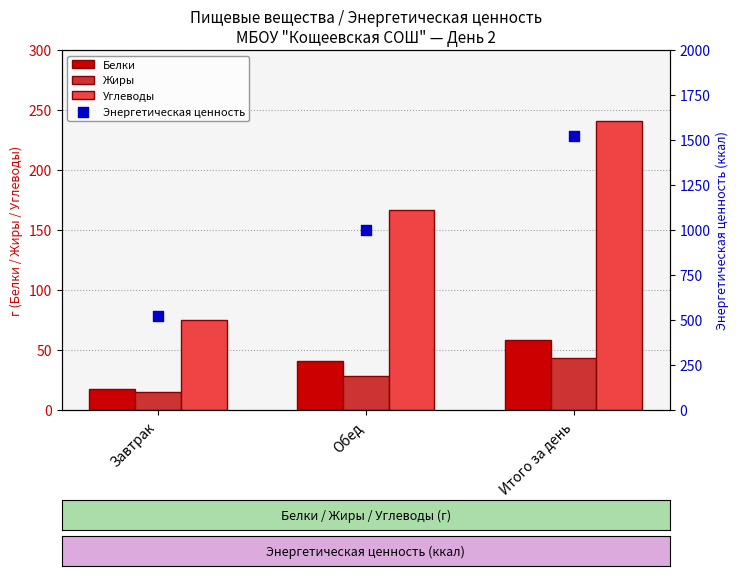

At which category is the sum across all series the highest?

Итого за день